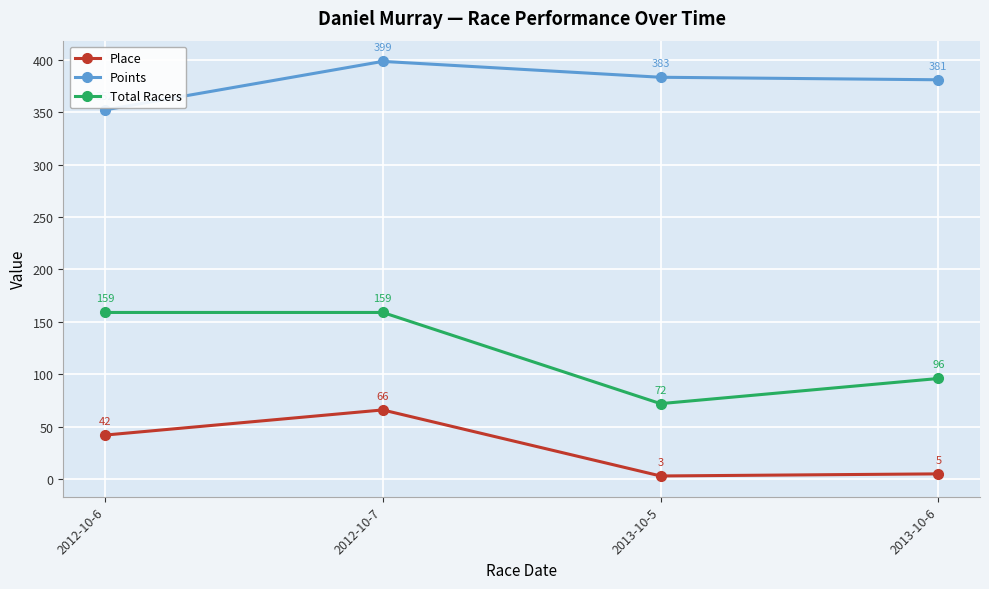

Between 2012-10-6 and 2013-10-6, which series saw the biggest shift?

Total Racers